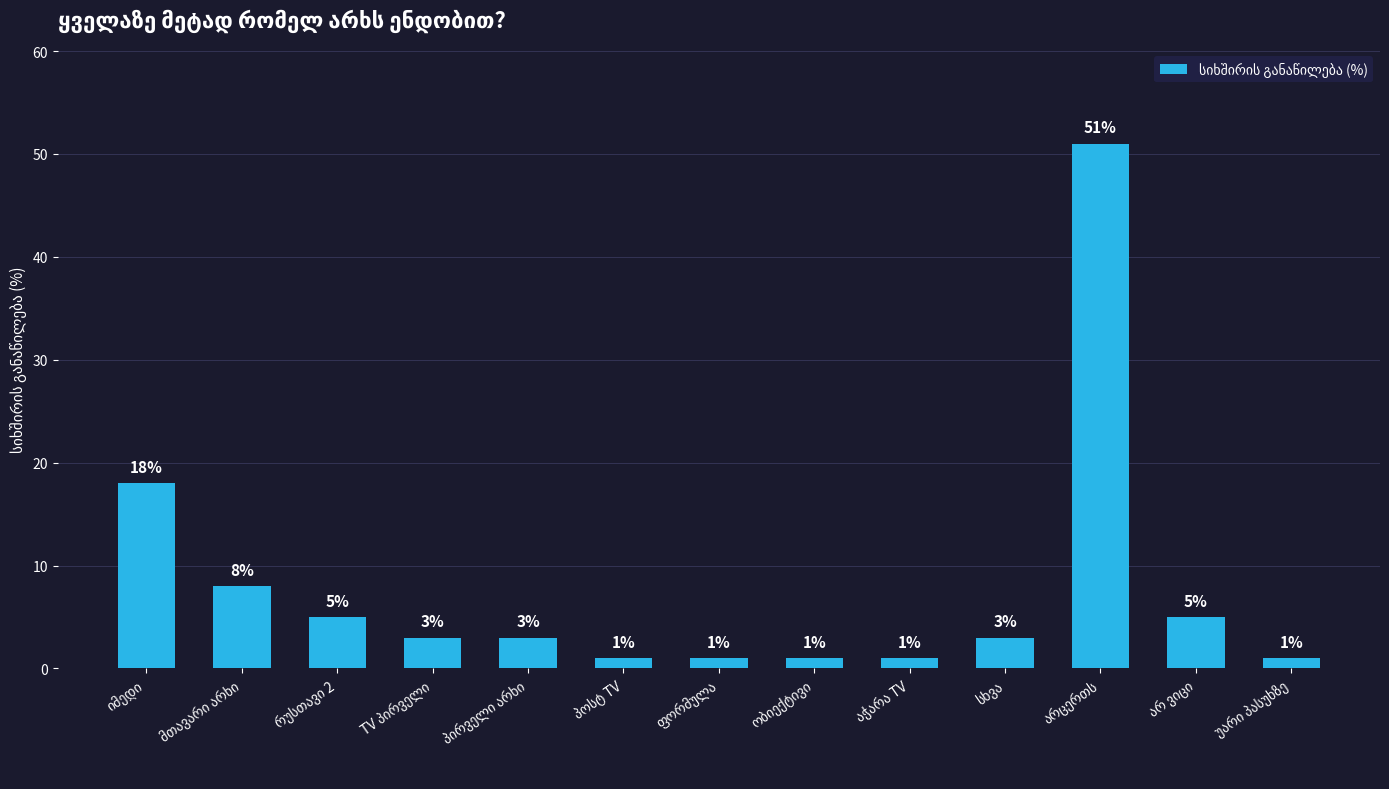

How many bars are there in total?

13